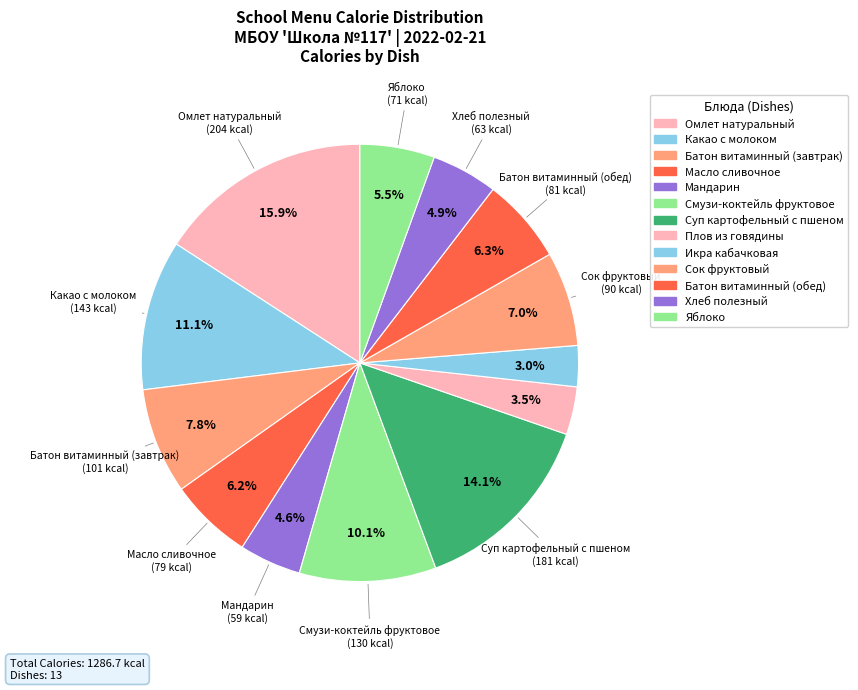

What percentage do Батон витаминный (обед) and Смузи-коктейль фруктовое together represent?

16.4%